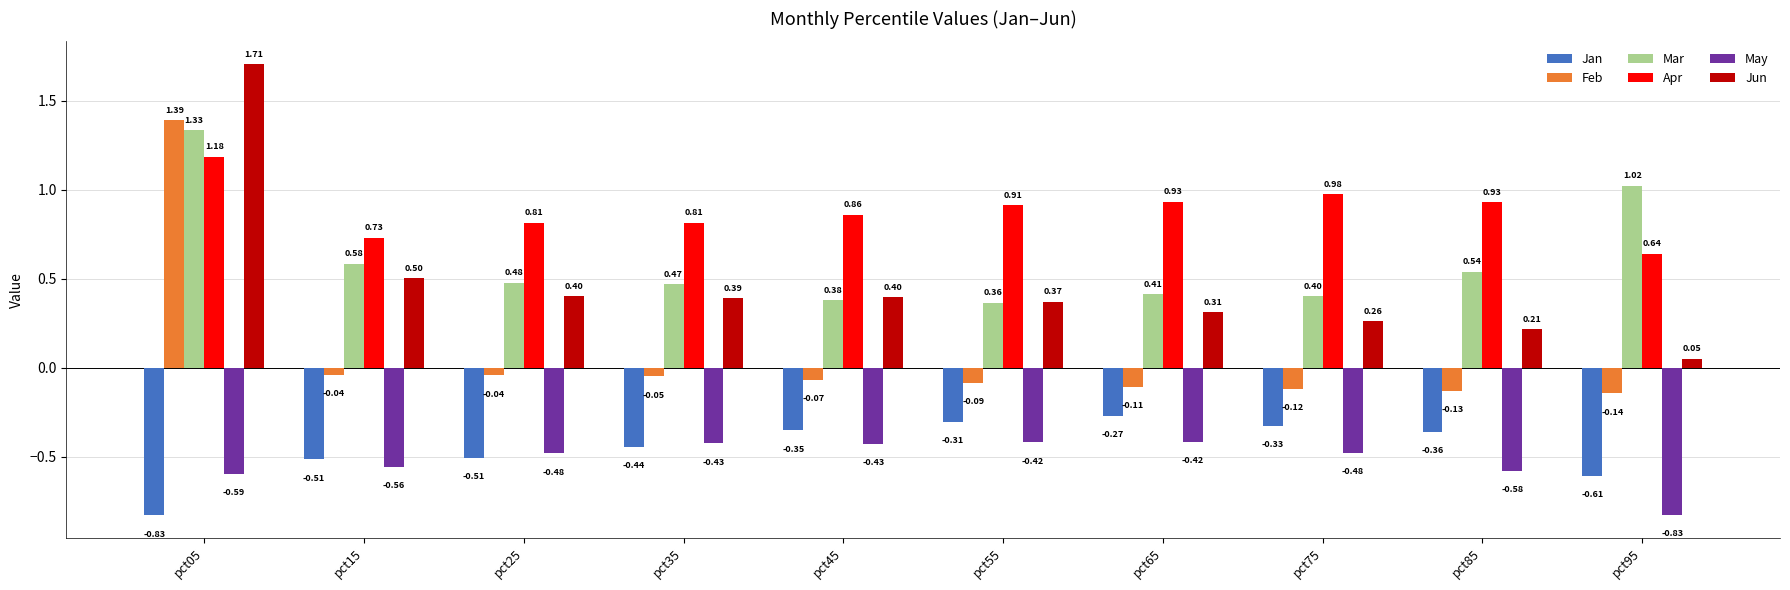

At pct55, list the series in order from smallest to largest.

May, Jan, Feb, Mar, Jun, Apr